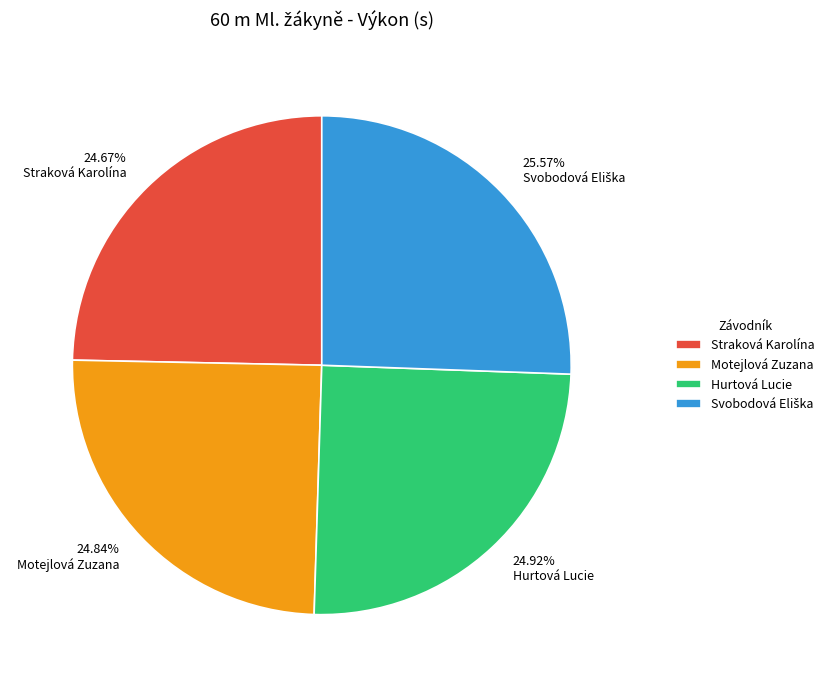

Does Straková Karolína account for over 50% of the chart?

No